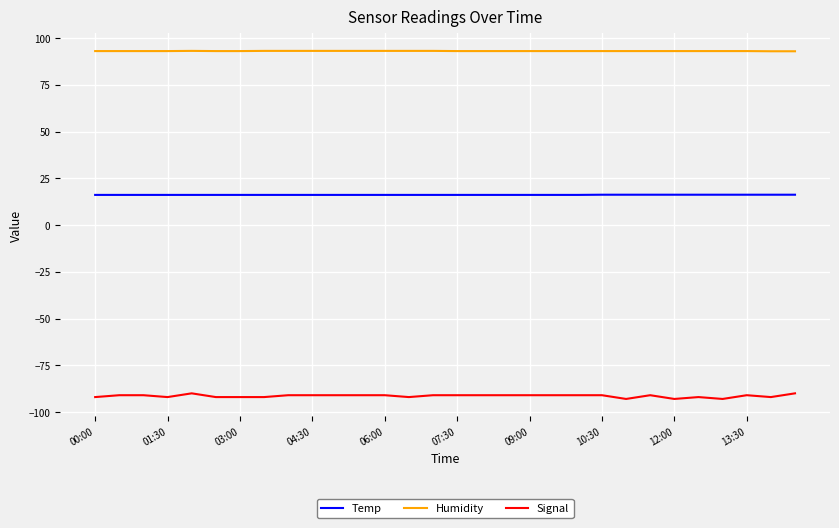

Which series has the largest total across all categories?

Humidity